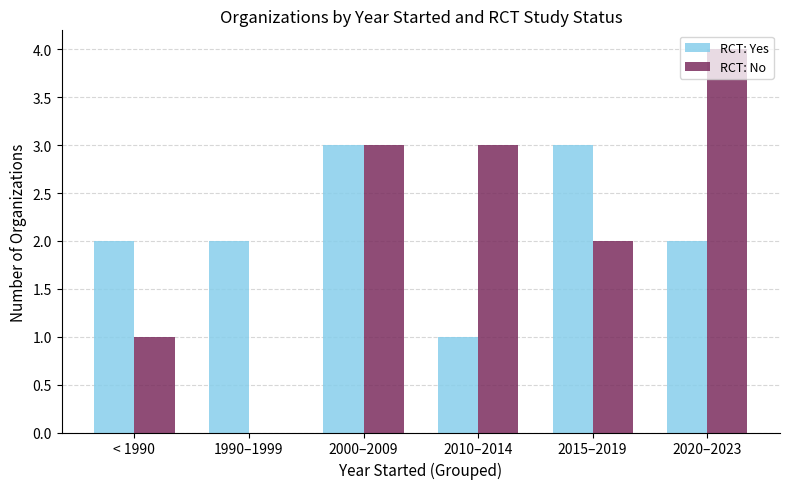

Count the number of categories in the chart.

6